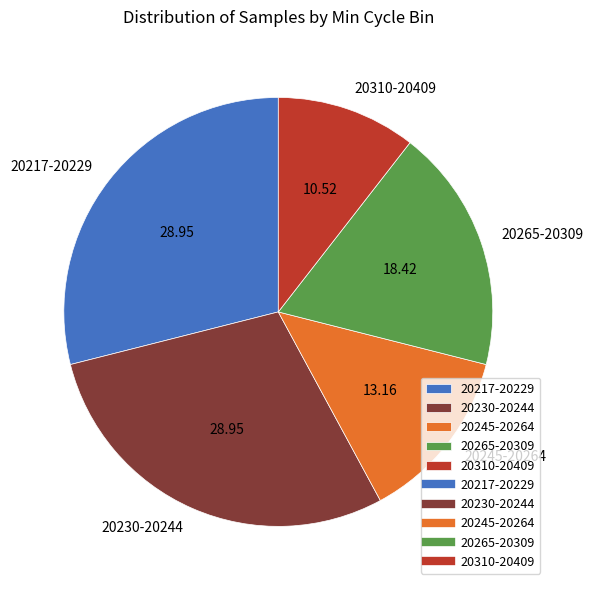

What is the ratio of the value at 20230-20244 to the value at 20217-20229?

1.0